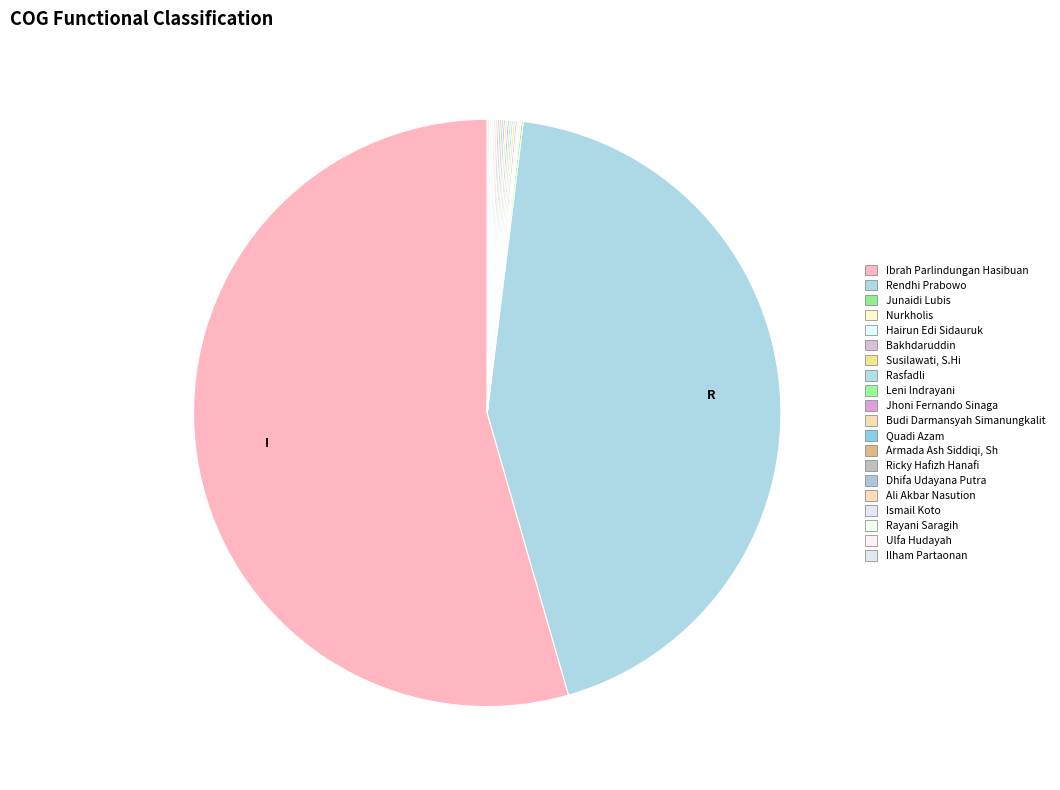

Which slice is the smallest?

Junaidi Lubis